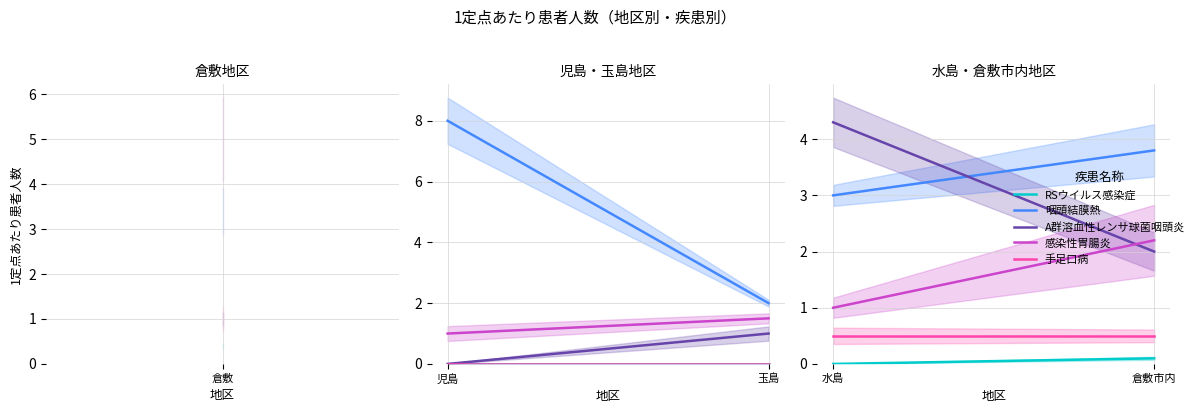

What is the spread (max minus min) of values at 倉敷?

4.3